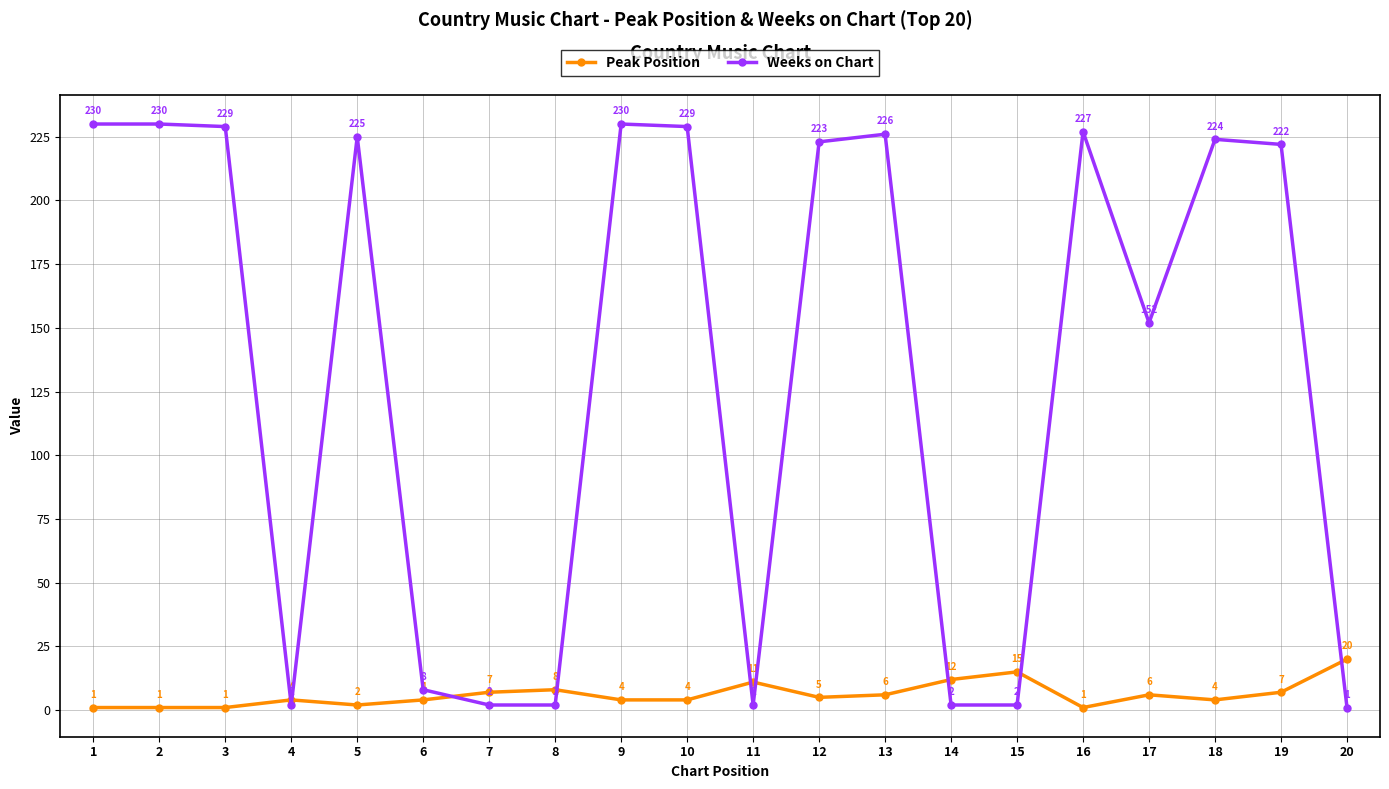

What are all the series names shown in the legend?

Peak Position, Weeks on Chart